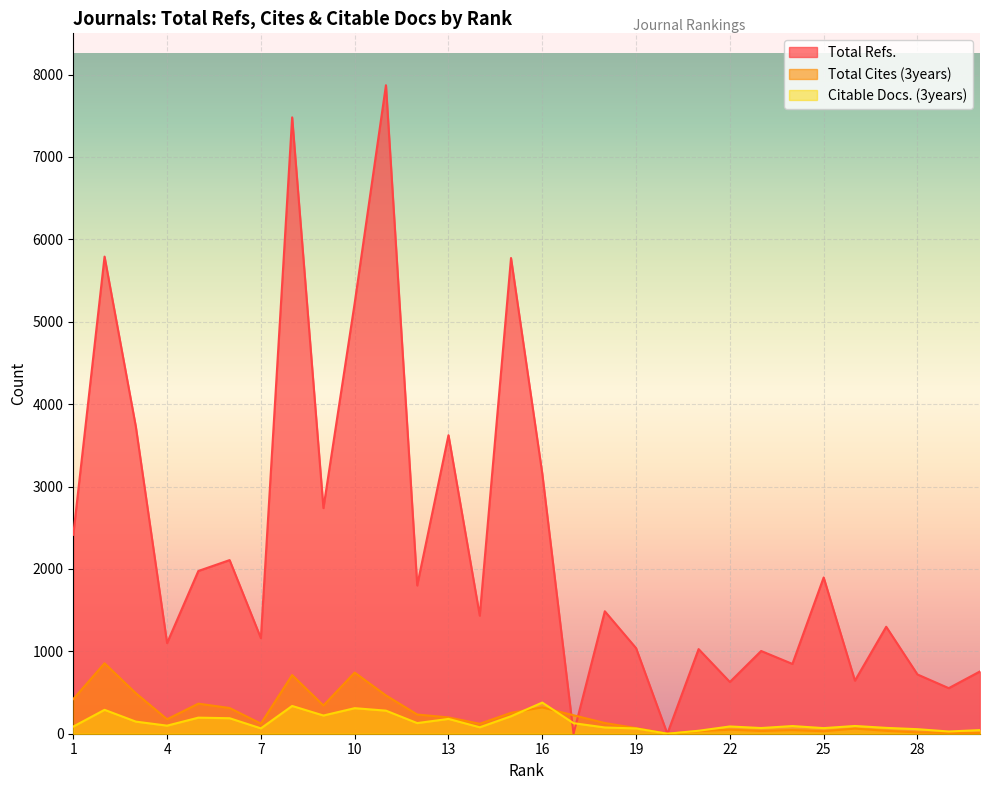

The Total Cites (3years) series shows 254 at 15. True or false?

True